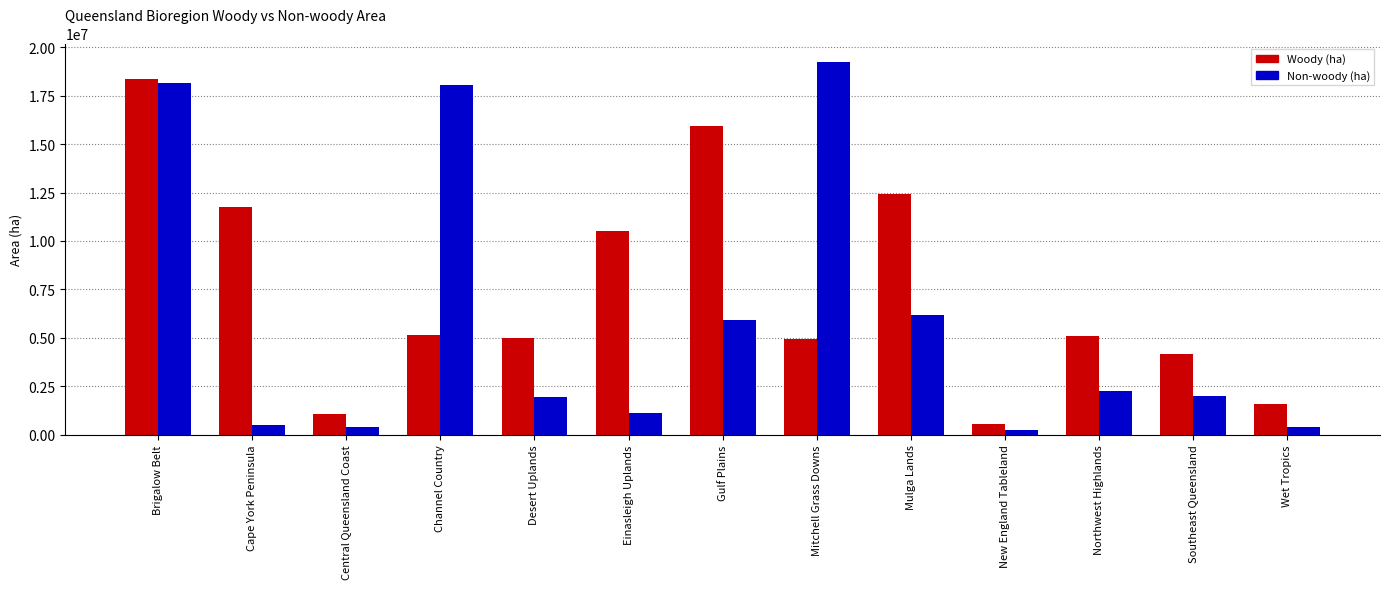

Between Central Queensland Coast and Gulf Plains, which series saw the biggest shift?

Woody (ha)